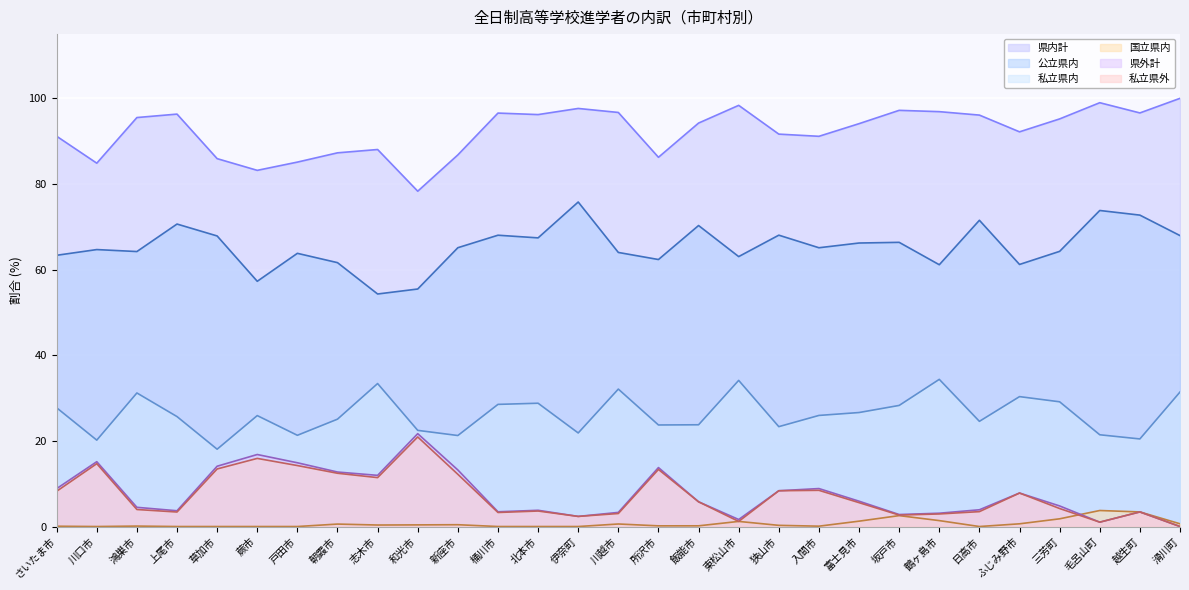

What value does the 国立県内 series have at 三芳町?

1.8